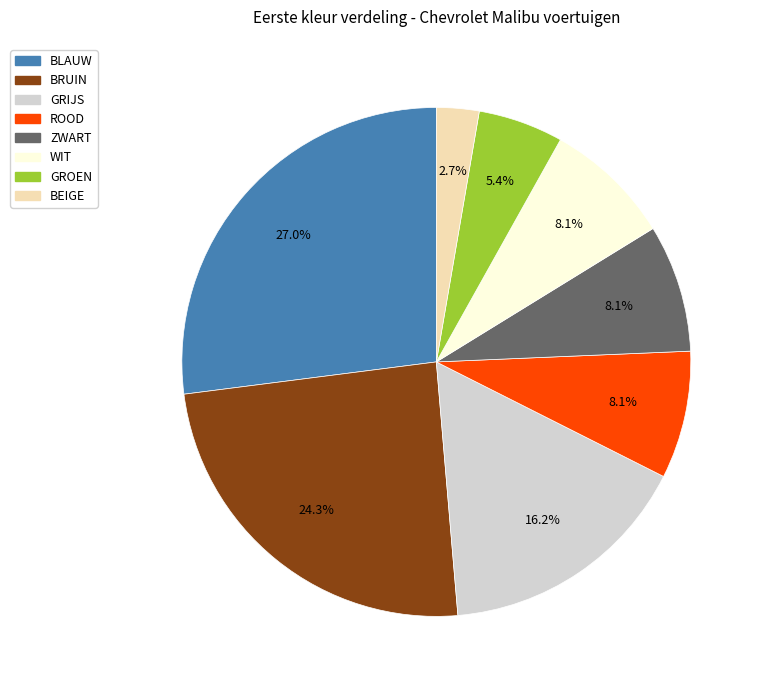

Which has a higher value, BLAUW or BRUIN?

BLAUW